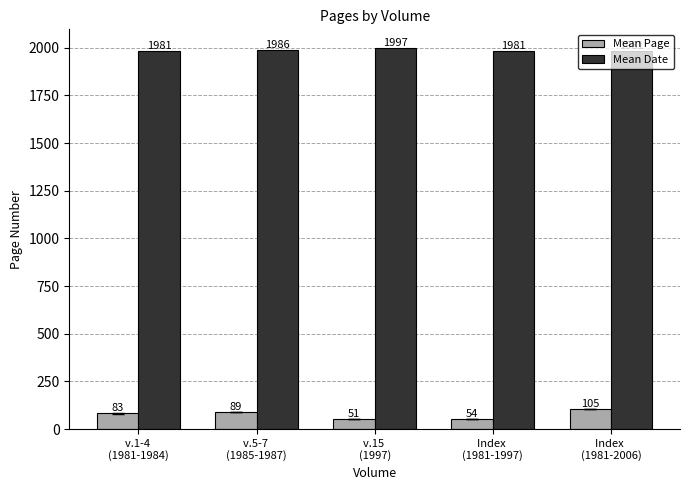

What is the average value of the Mean Page series?

76